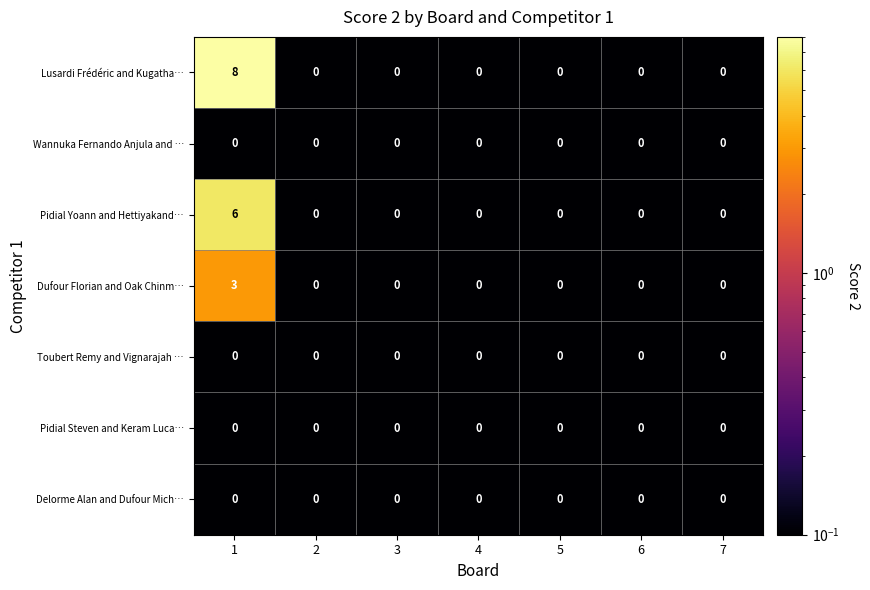

Which series has the largest total across all categories?

Lusardi Frédéric and Kugatha…